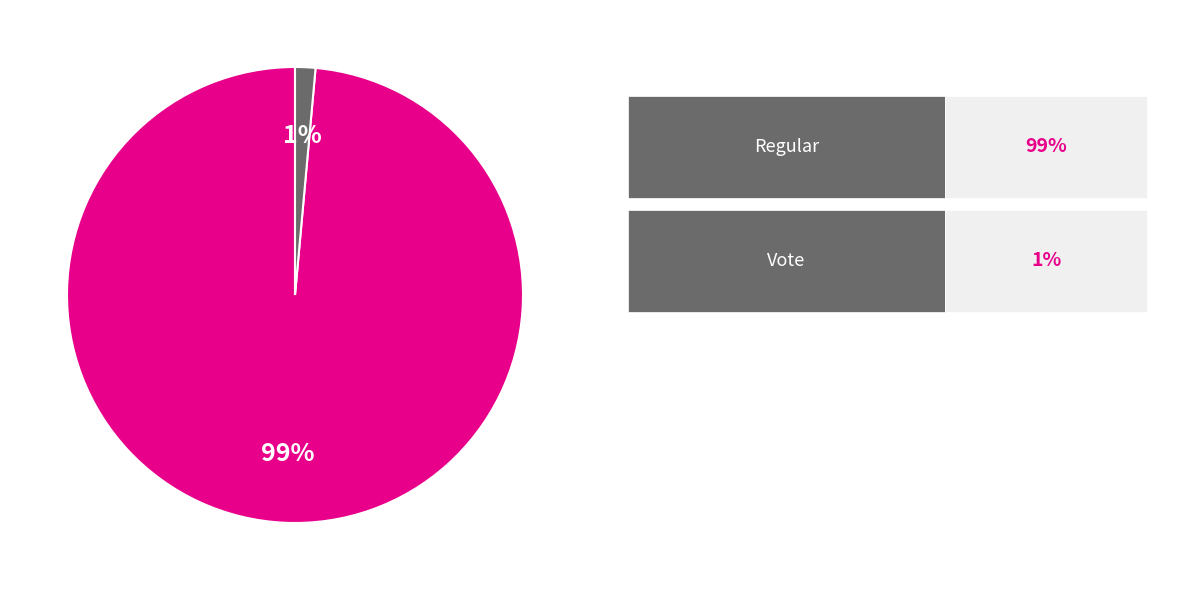

To the nearest percent, what is the average slice percentage?

50%